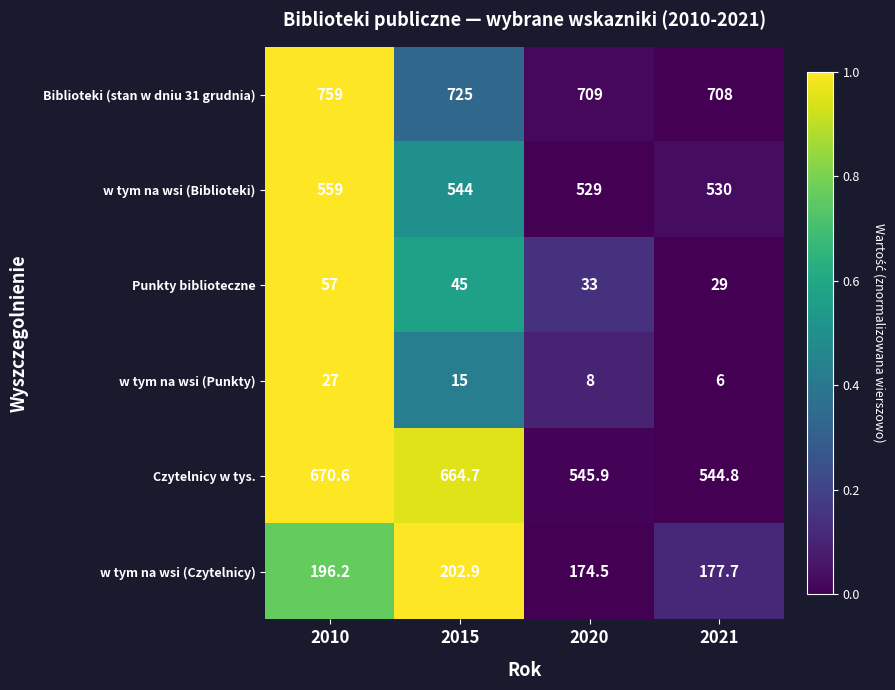

Is it true that w tym na wsi (Biblioteki) equals 258.2 at 2020?

False